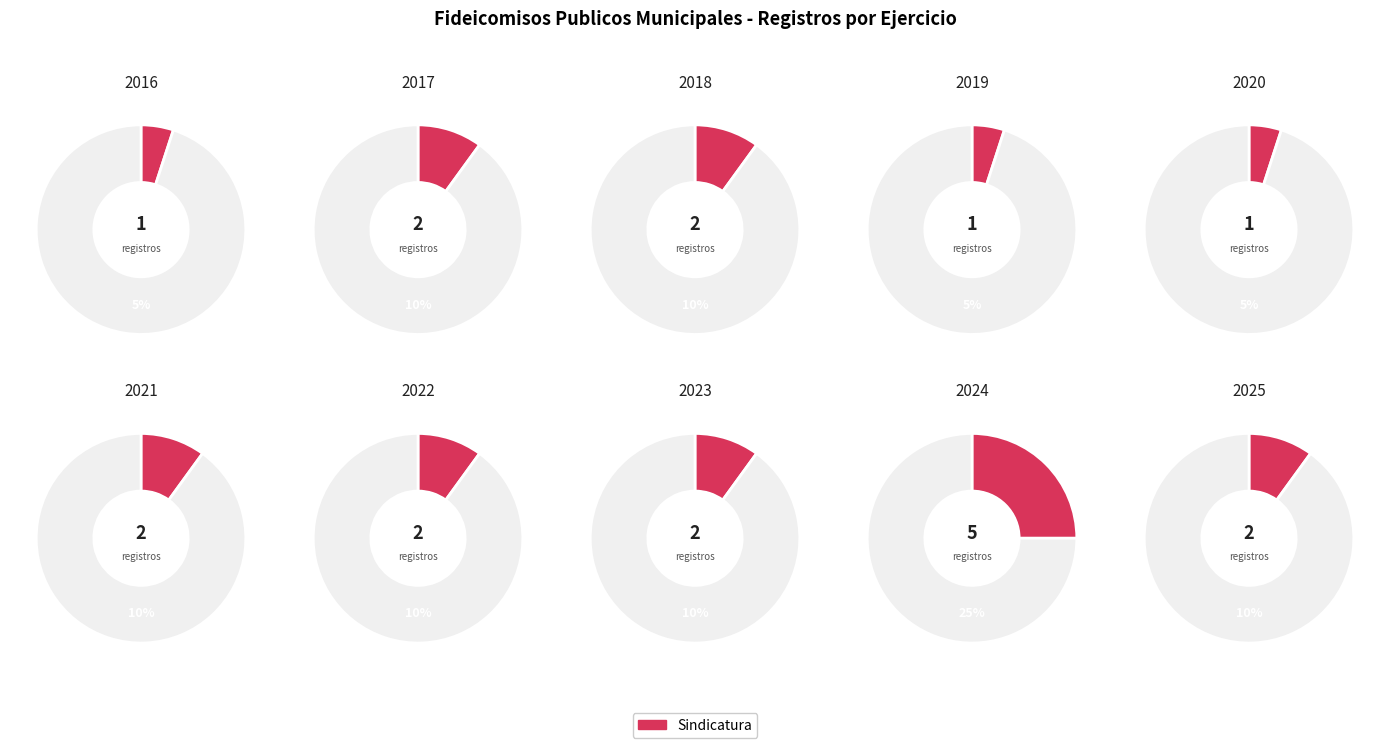

Which category has the biggest portion of the pie?

2024